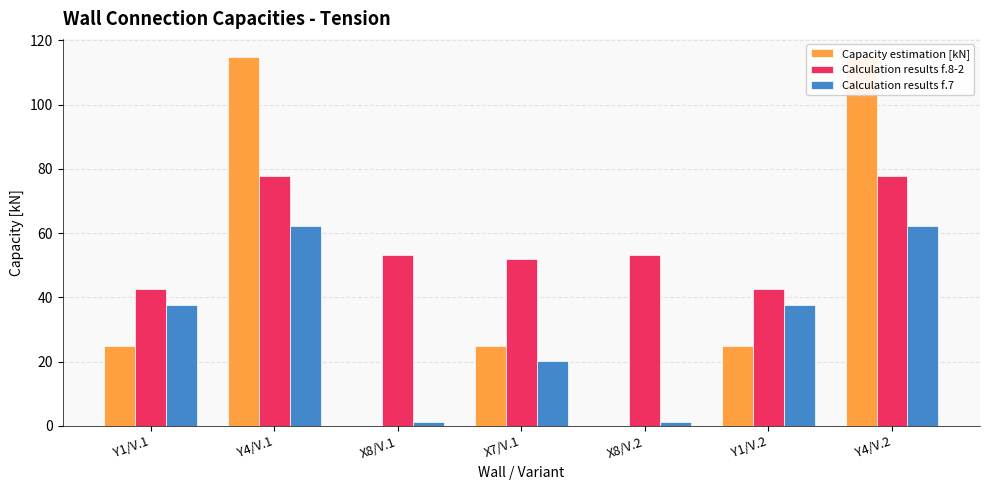

What is the label of the 2nd bar from the left?

Y4/V.1